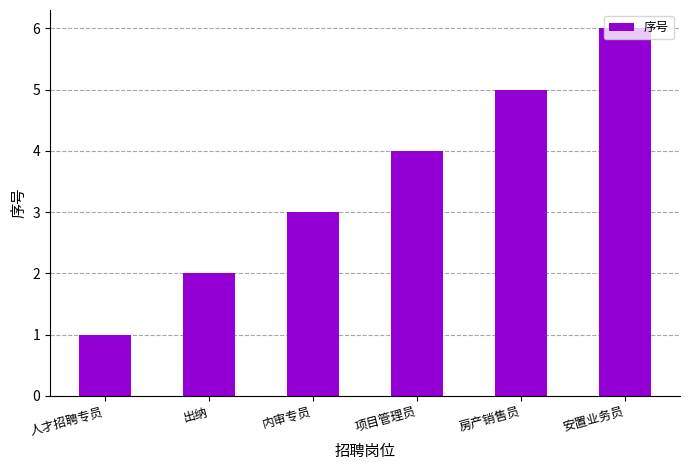

Is it true that the value at 人才招聘专员 is 0?

False